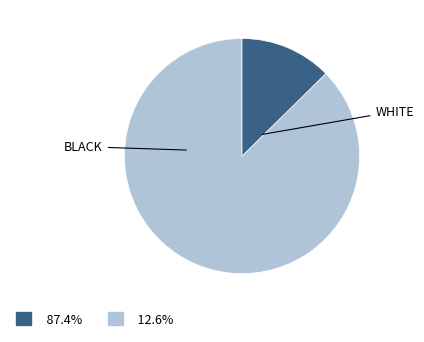

Is there a majority slice in this chart?

Yes